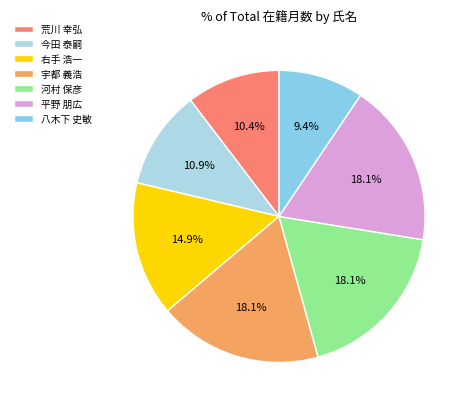

Which slice is the largest?

宇都 義浩